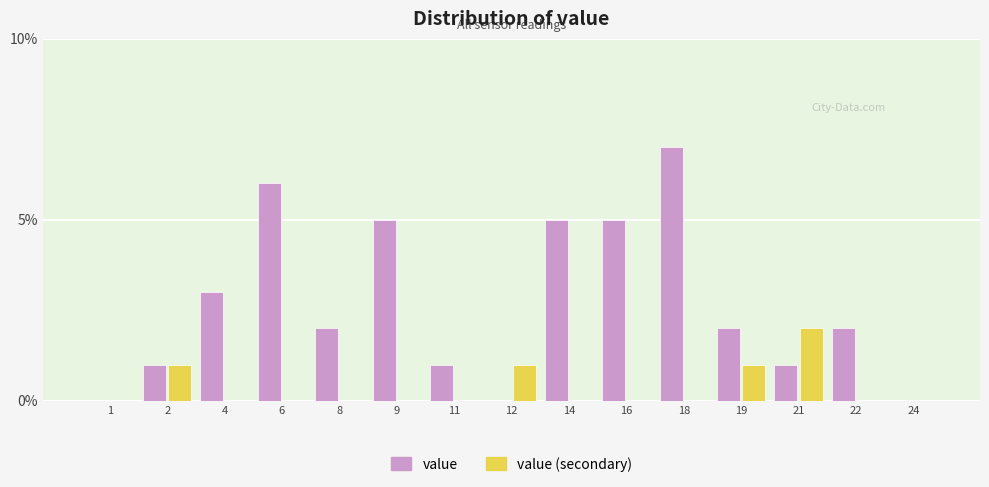

Reading left to right, transcribe all the data shown in this chart.

value: 1=0	2=1	4=3	6=6	8=2	9=5	11=1	12=0	14=5	16=5	18=7	19=2	21=1	22=2	24=0
value (secondary): 1=0	2=1	4=0	6=0	8=0	9=0	11=0	12=1	14=0	16=0	18=0	19=1	21=2	22=0	24=0